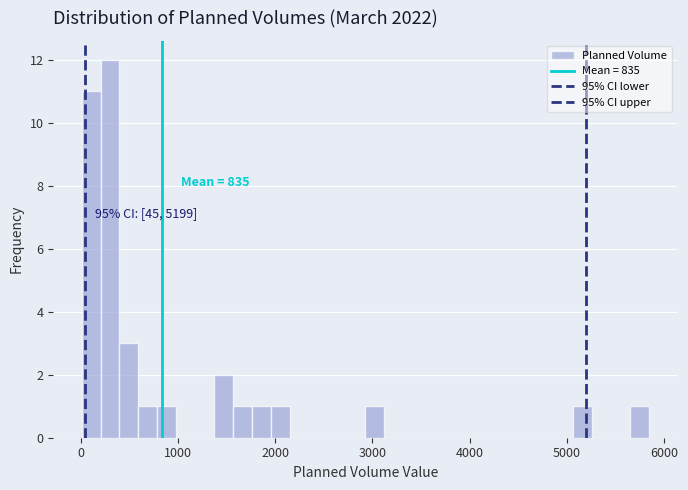

Read against the x-axis, roughly where is the centre of the tallest bar?

300